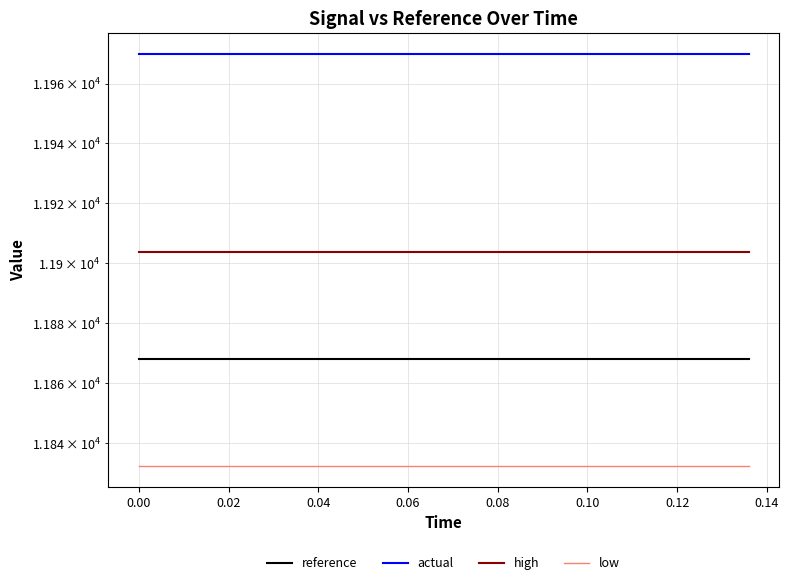

Rank the series by their maximum value, from highest to lowest.

actual, high, reference, low